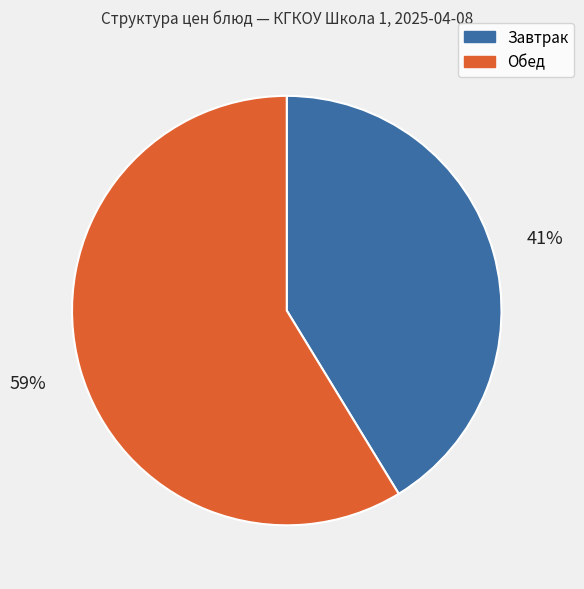

Count the number of slices in the pie.

2